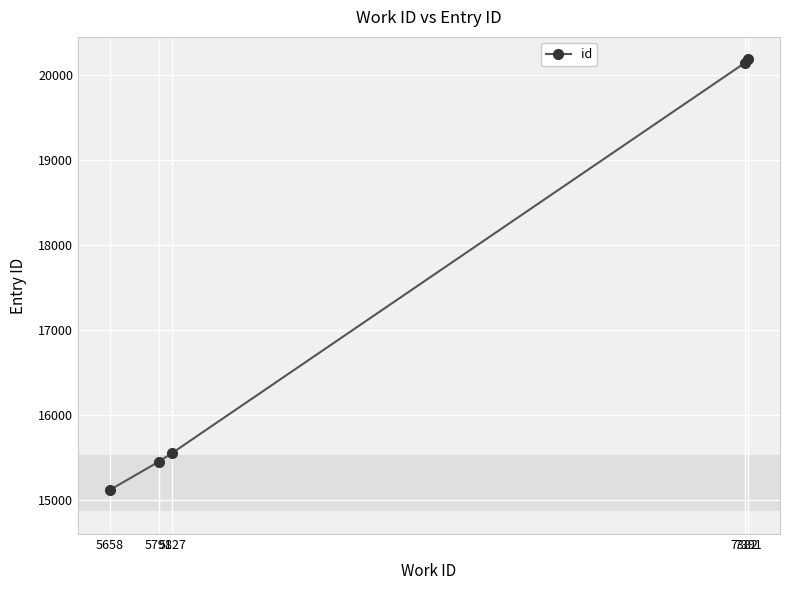

What is the difference between the maximum and second lowest values?

4736